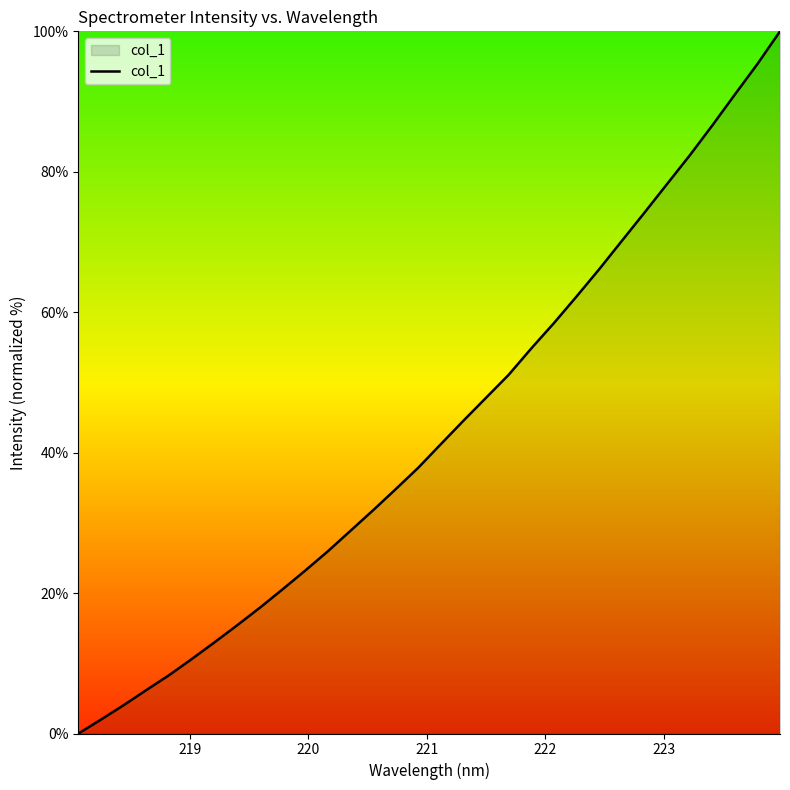

What is the maximum value shown in the chart?

100.0